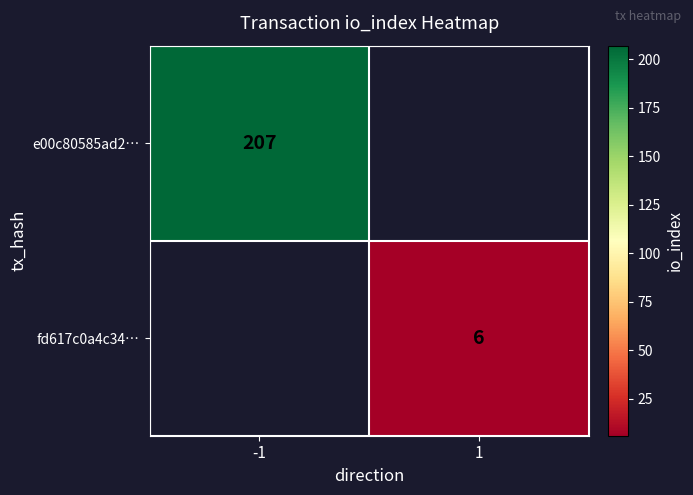

Is it true that e00c80585ad2… equals 137 at -1?

False